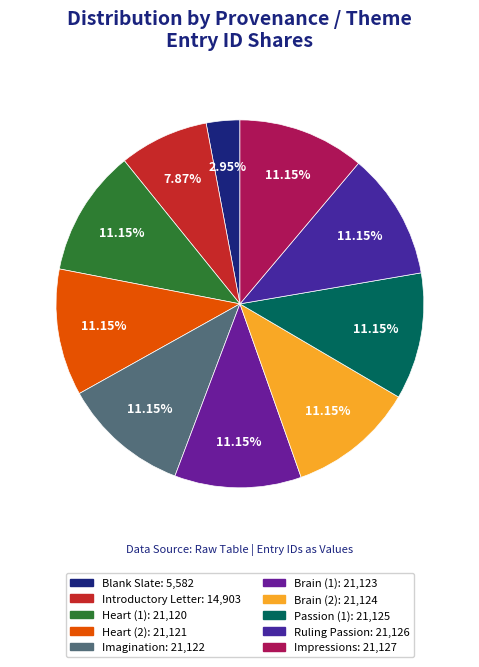

What is the change in value from Heart (1) to Imagination?

+2